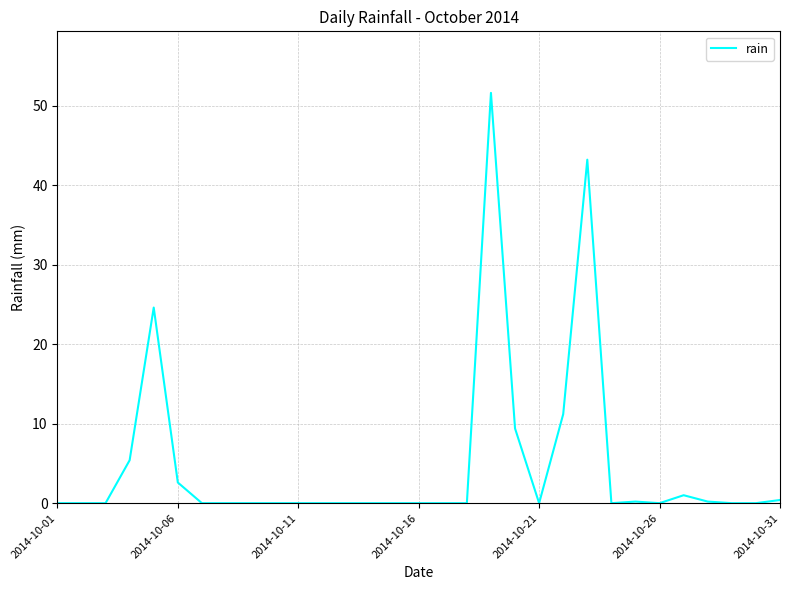

What is the sum of all values?

149.8